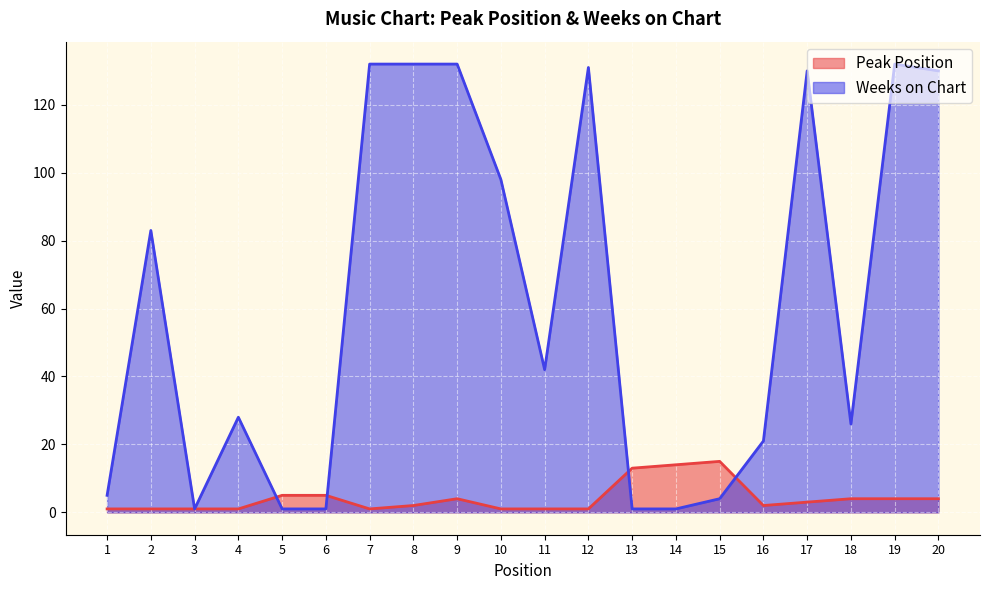

How many lines are shown in the chart?

2